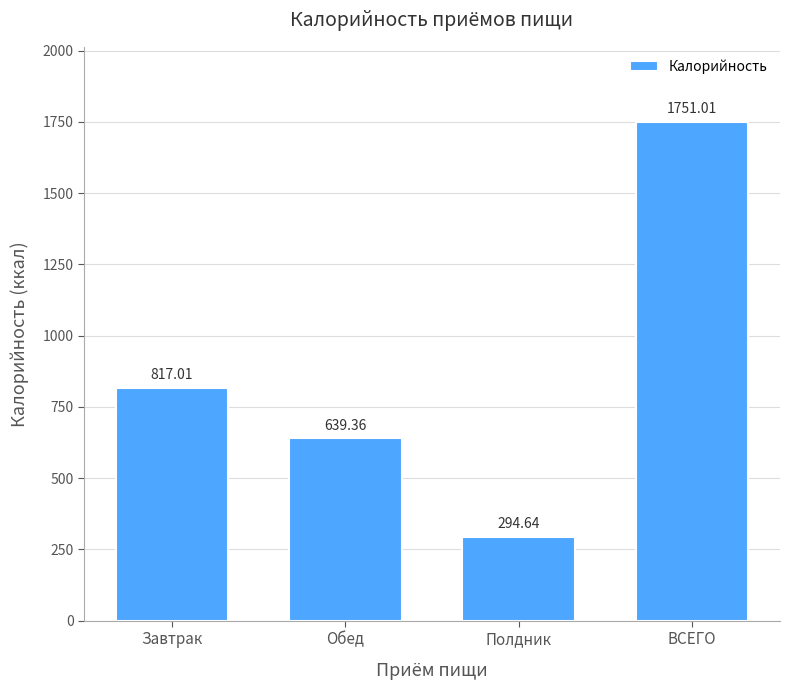

Which label corresponds to the smallest value in the chart?

Полдник